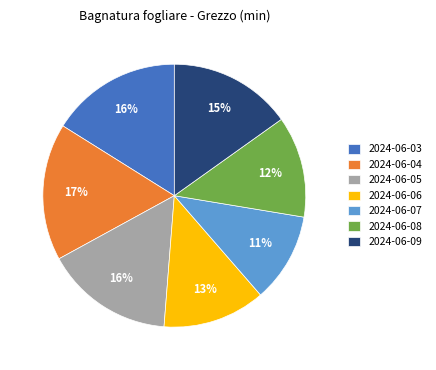

The 2024-06-04 slice represents 24% of the pie. True or false?

False